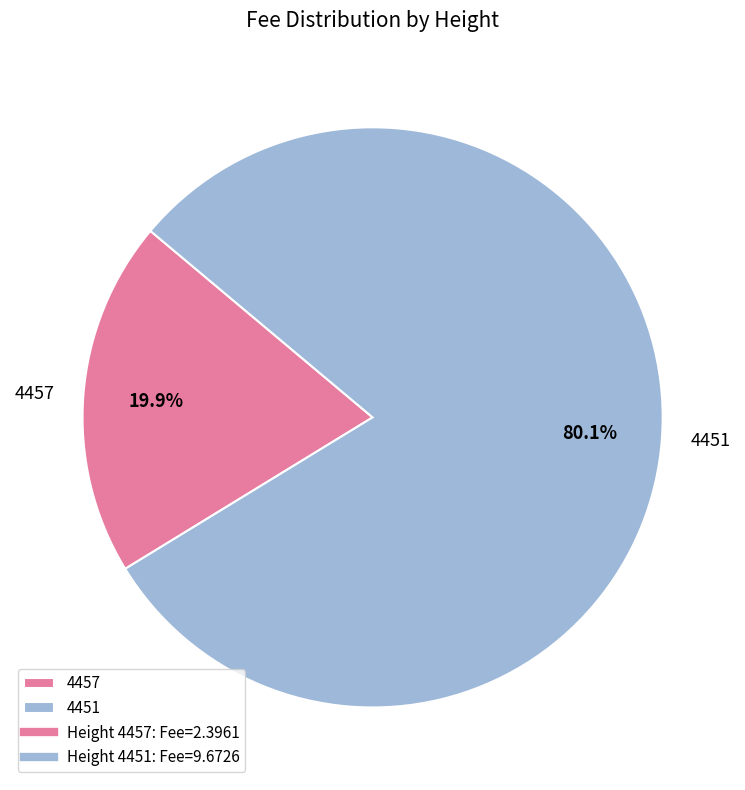

To the nearest percent, what portion does 4451 represent?

80%